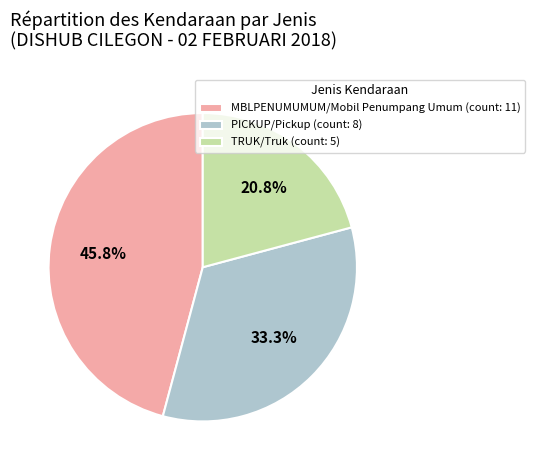

Is there a majority slice in this chart?

No